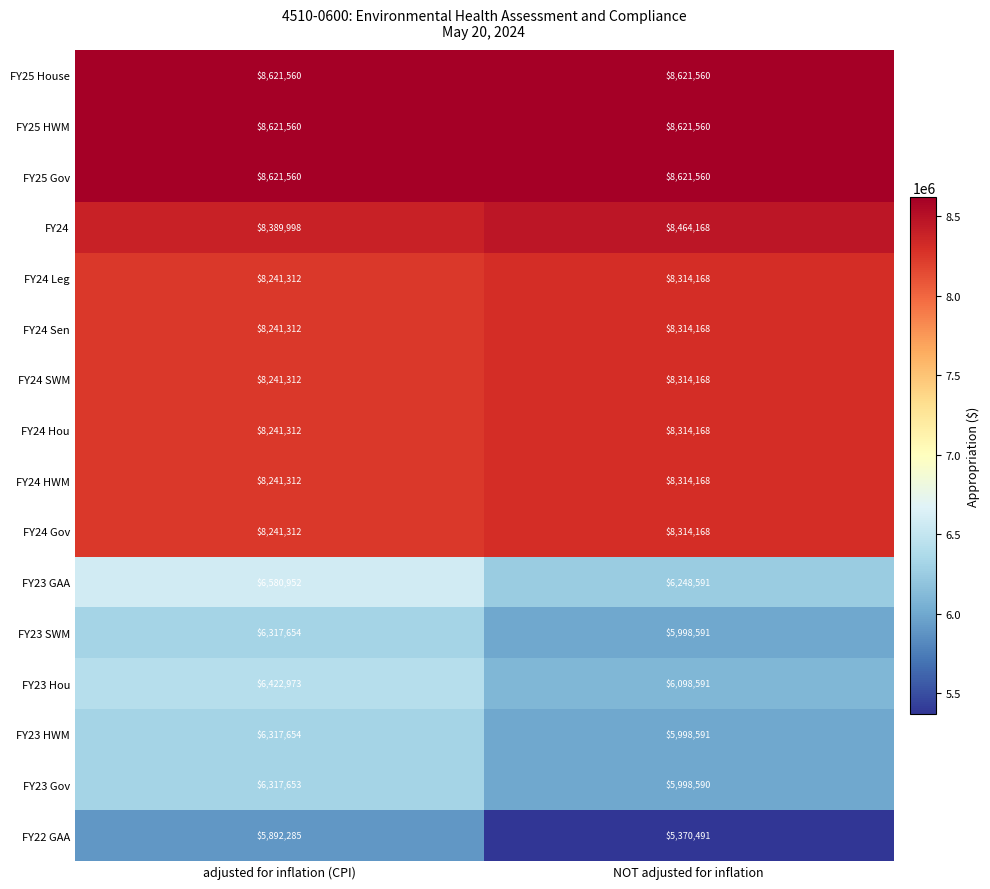

How many data points does each series have?

2